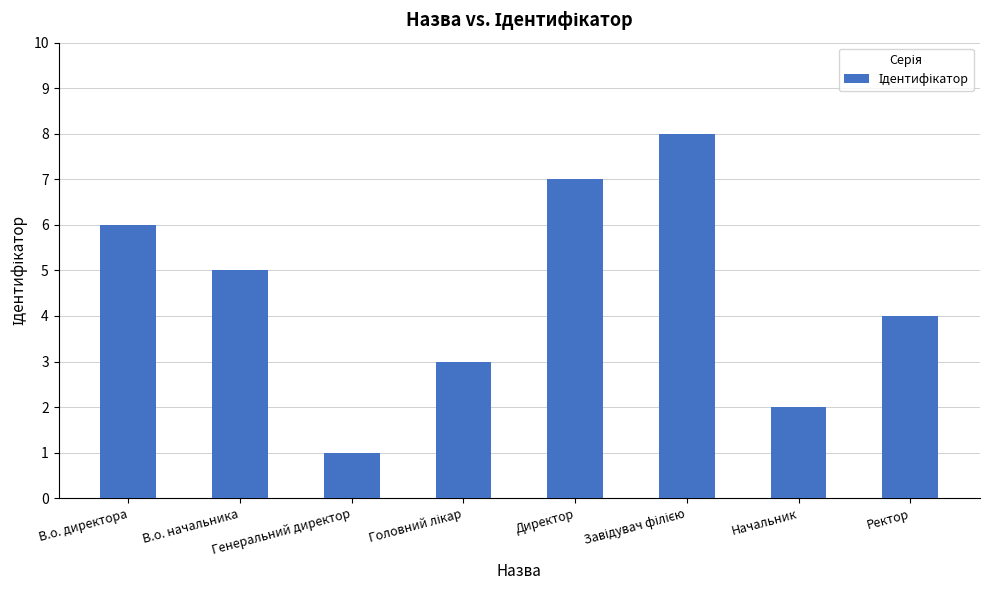

True or false: the data shows 2 at Начальник.

True